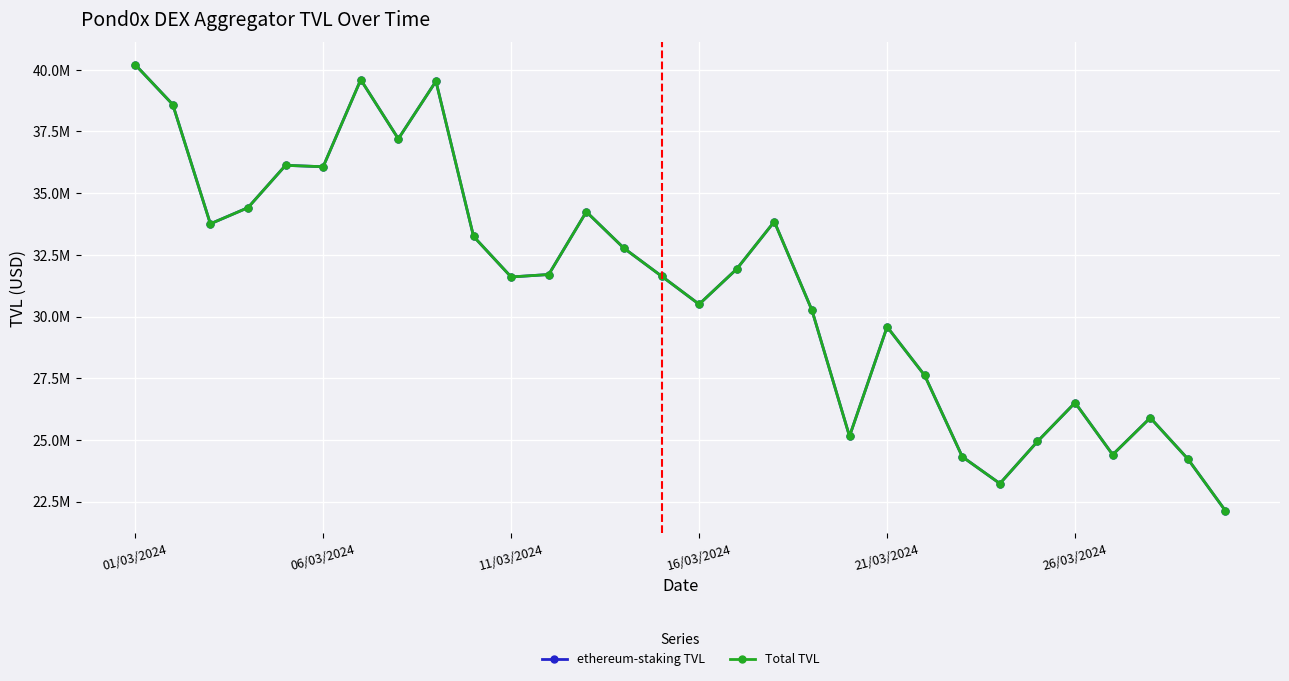

Does the chart have visible grid lines?

Yes